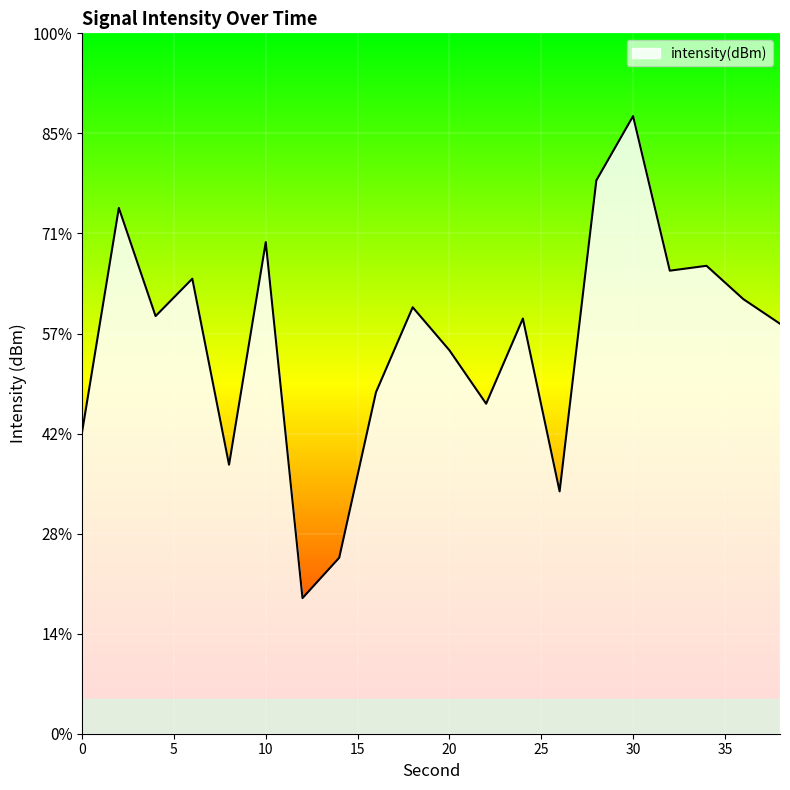

Which label corresponds to the largest value in the chart?

30